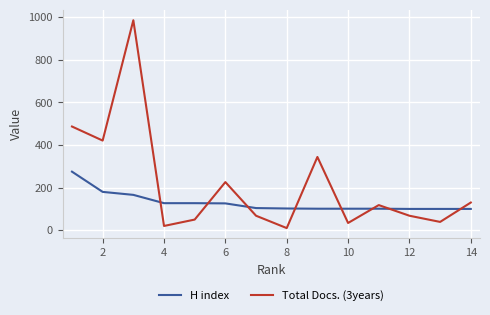

Which series has the largest range (max minus min)?

Total Docs. (3years)